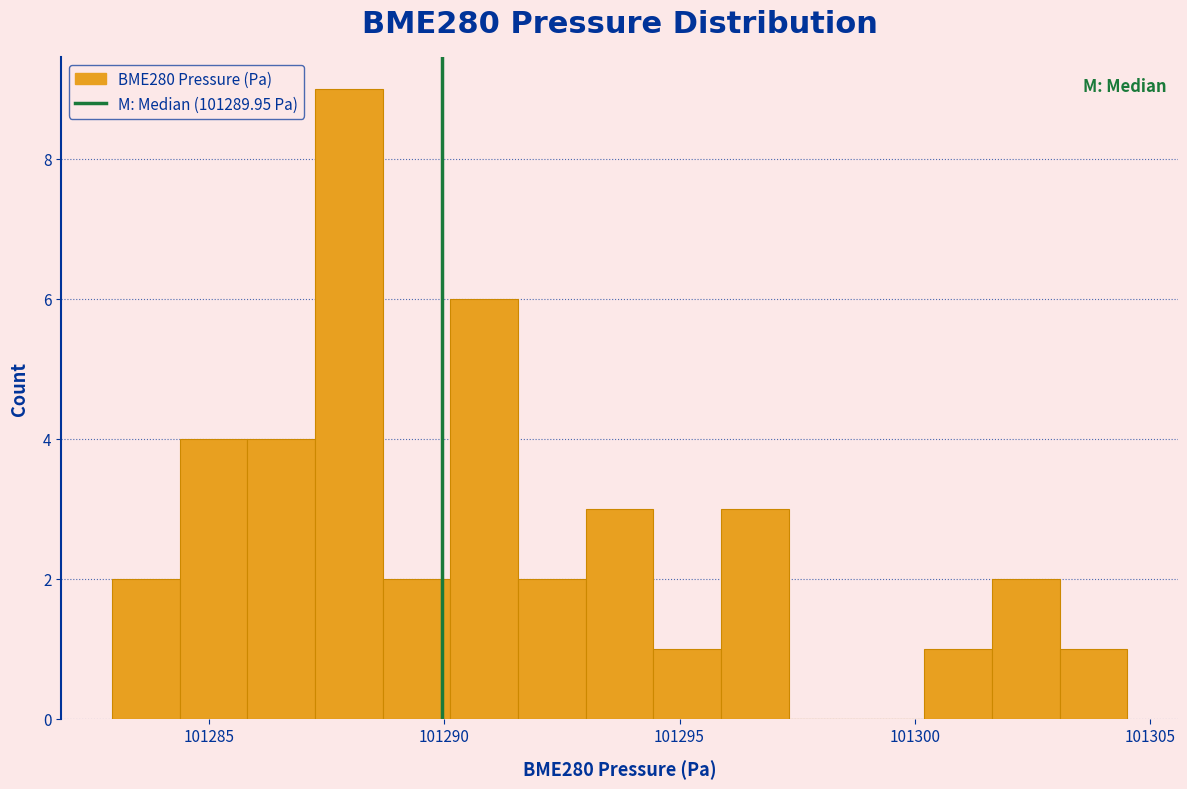

Read against the x-axis, roughly where is the centre of the tallest bar?

101288.0